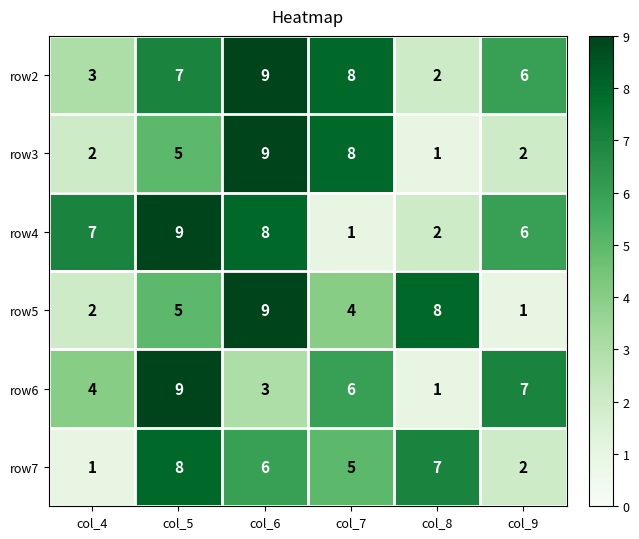

Between col_5 and col_6, which series saw the biggest shift?

row6